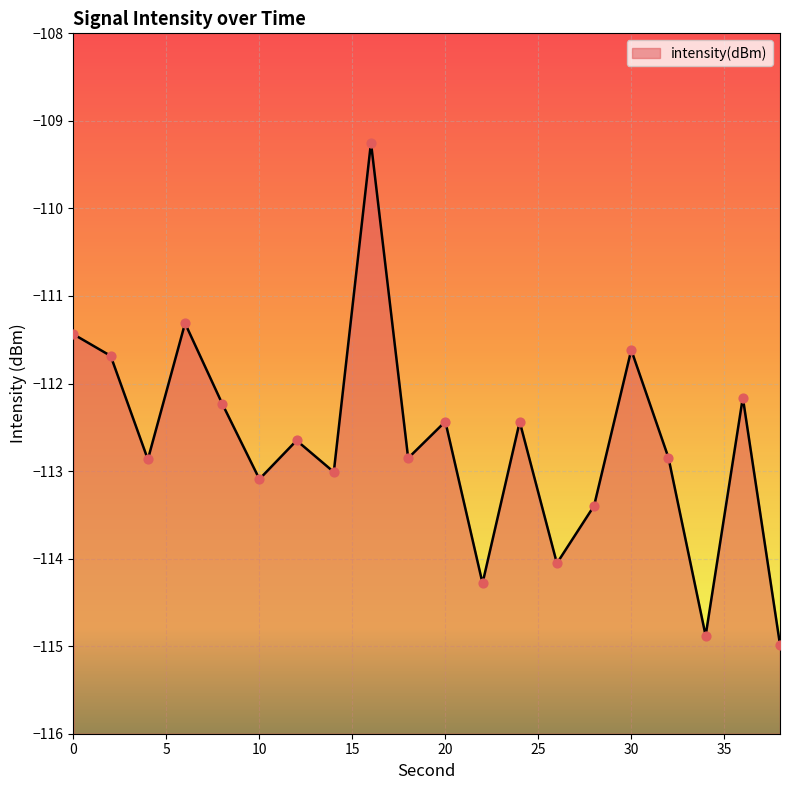

What is the change in value from 16 to 38?

-5.7